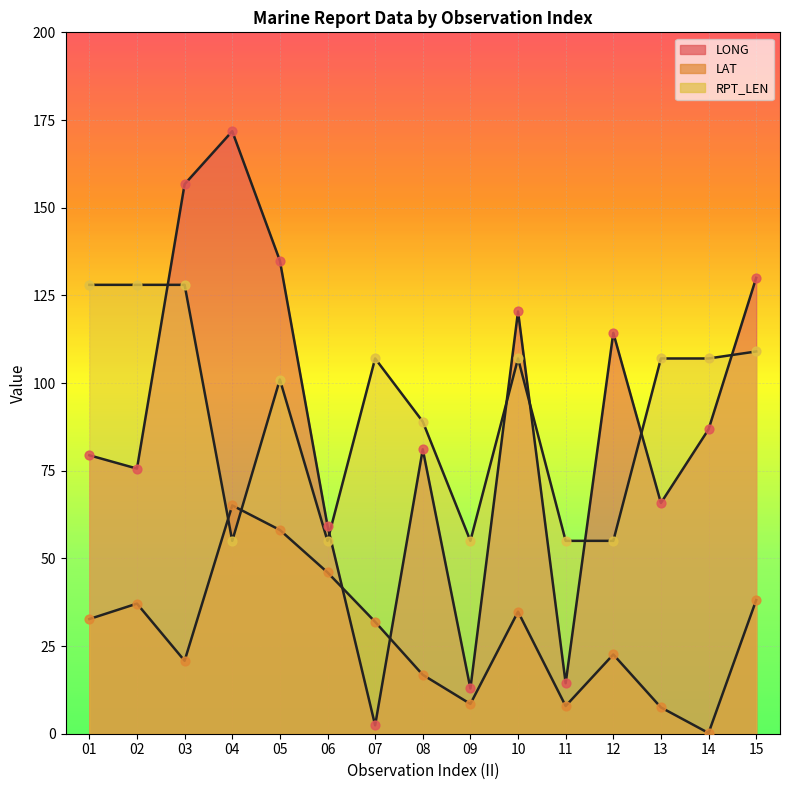

Which series has the widest spread of Y values?

LONG